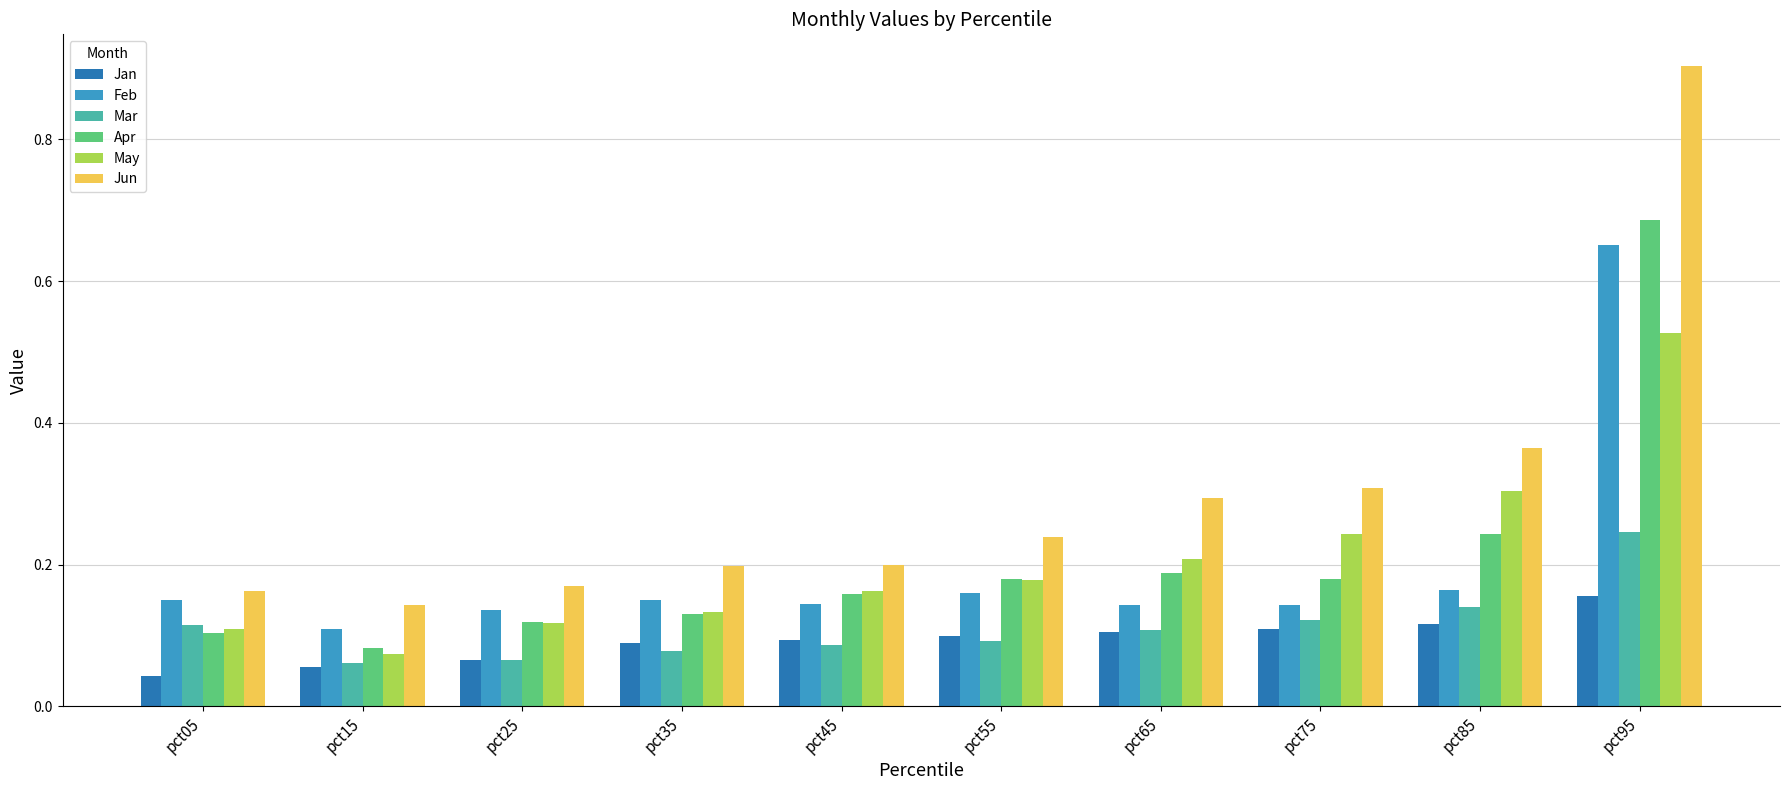

How many May values are between 0 and 1?

10